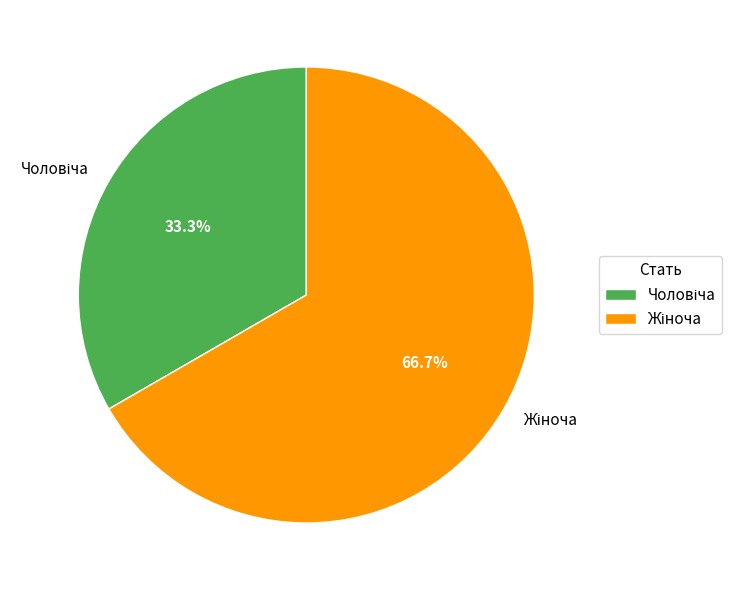

Is there a majority slice in this chart?

Yes